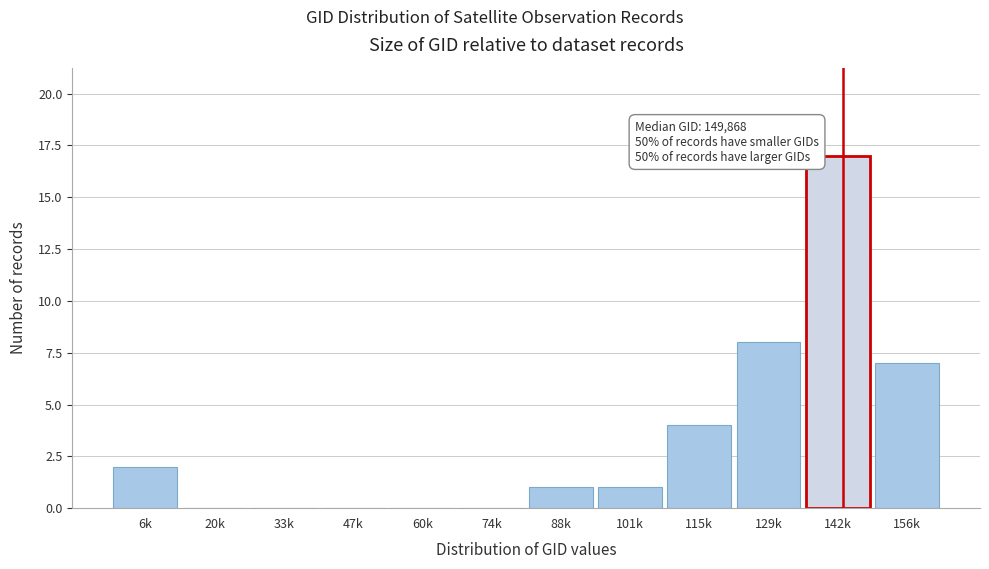

Reading left to right, transcribe all the data shown in this chart.

6k=2	20k=0	33k=0	47k=0	60k=0	74k=0	88k=1	101k=1	115k=4	129k=8	142k=17	156k=7